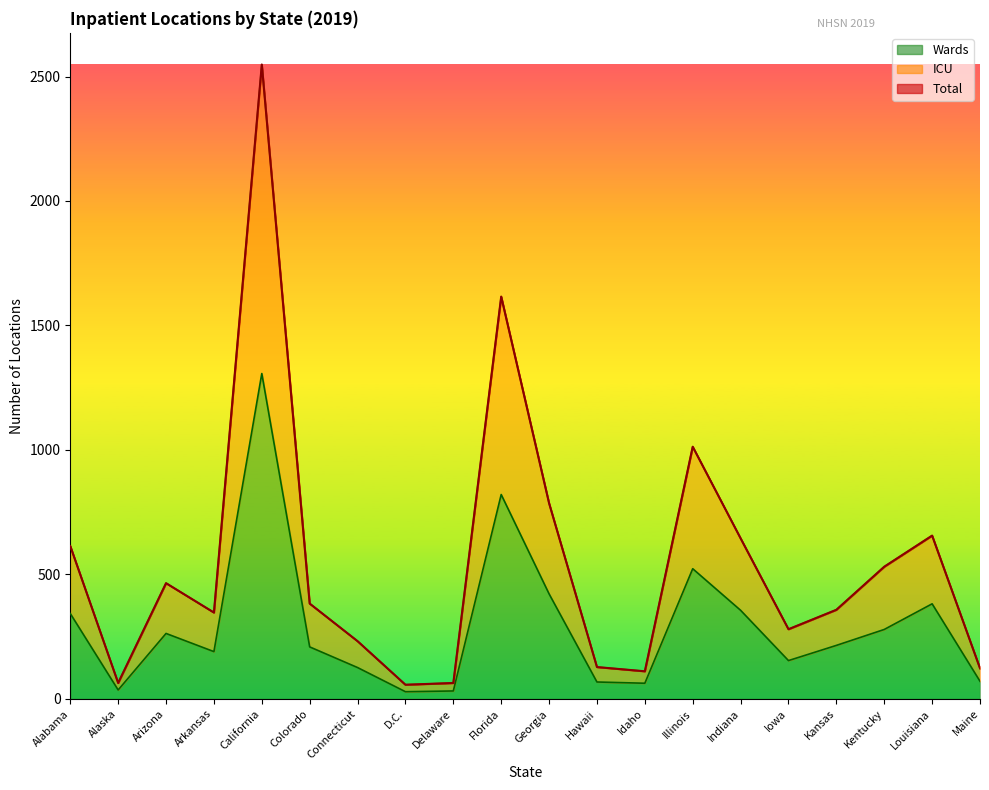

Reading left to right, transcribe all the data shown in this chart.

Total: 614	64	465	347	2548	383	232	57	64	1616	786	128	111	1013	645	280	358	531	656	123
ICU: 614	64	465	347	2548	383	232	57	64	1616	786	128	111	1013	645	280	358	531	656	123
Wards: 343	36	263	190	1307	209	126	29	32	821	422	68	63	523	356	154	215	279	382	71